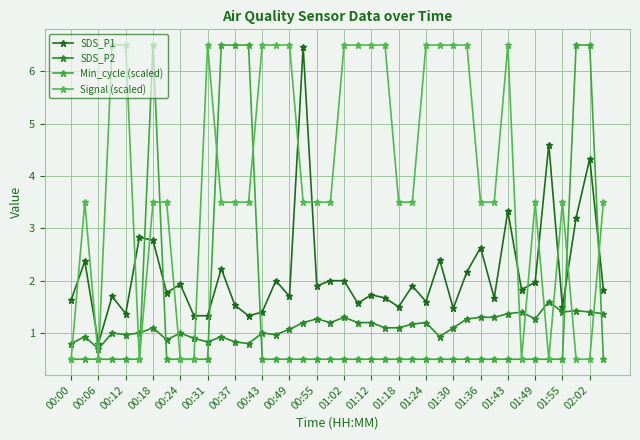

How many lines are shown in the chart?

4